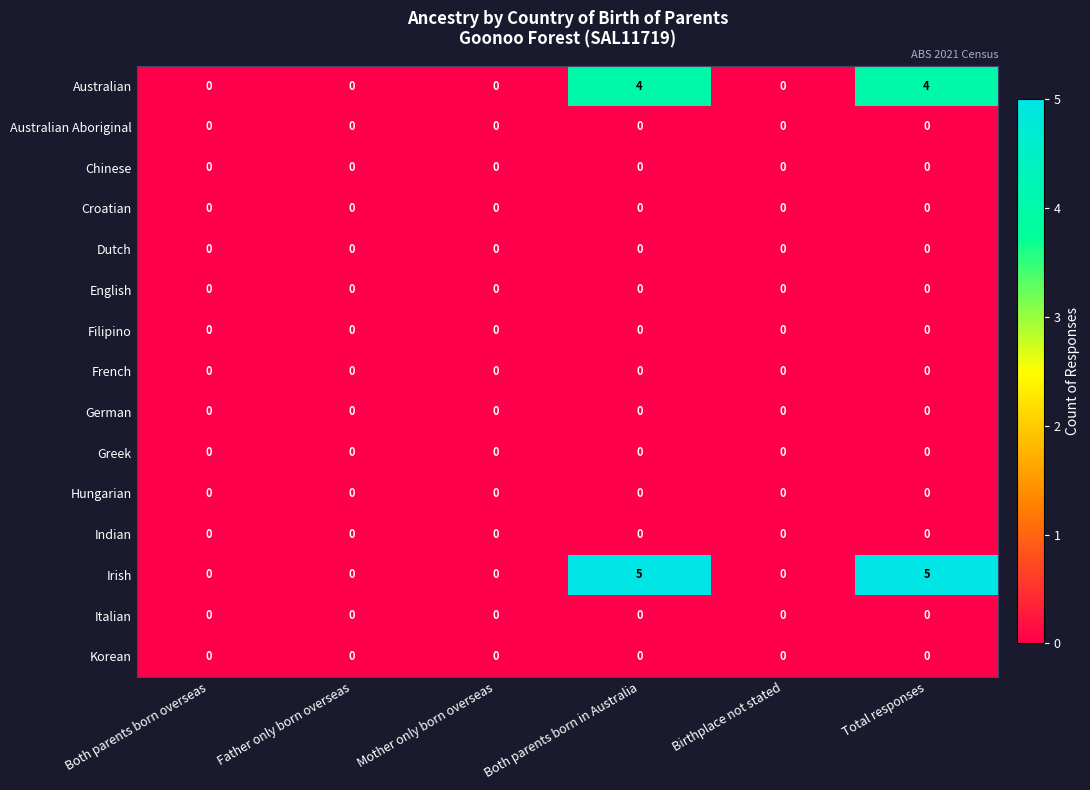

The Dutch series shows 0 at Both parents born in Australia. True or false?

True